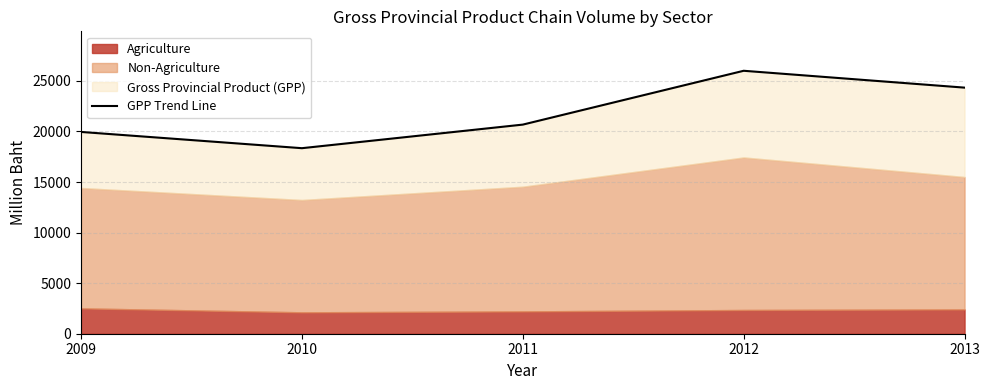

What is the sum of all values?

109329